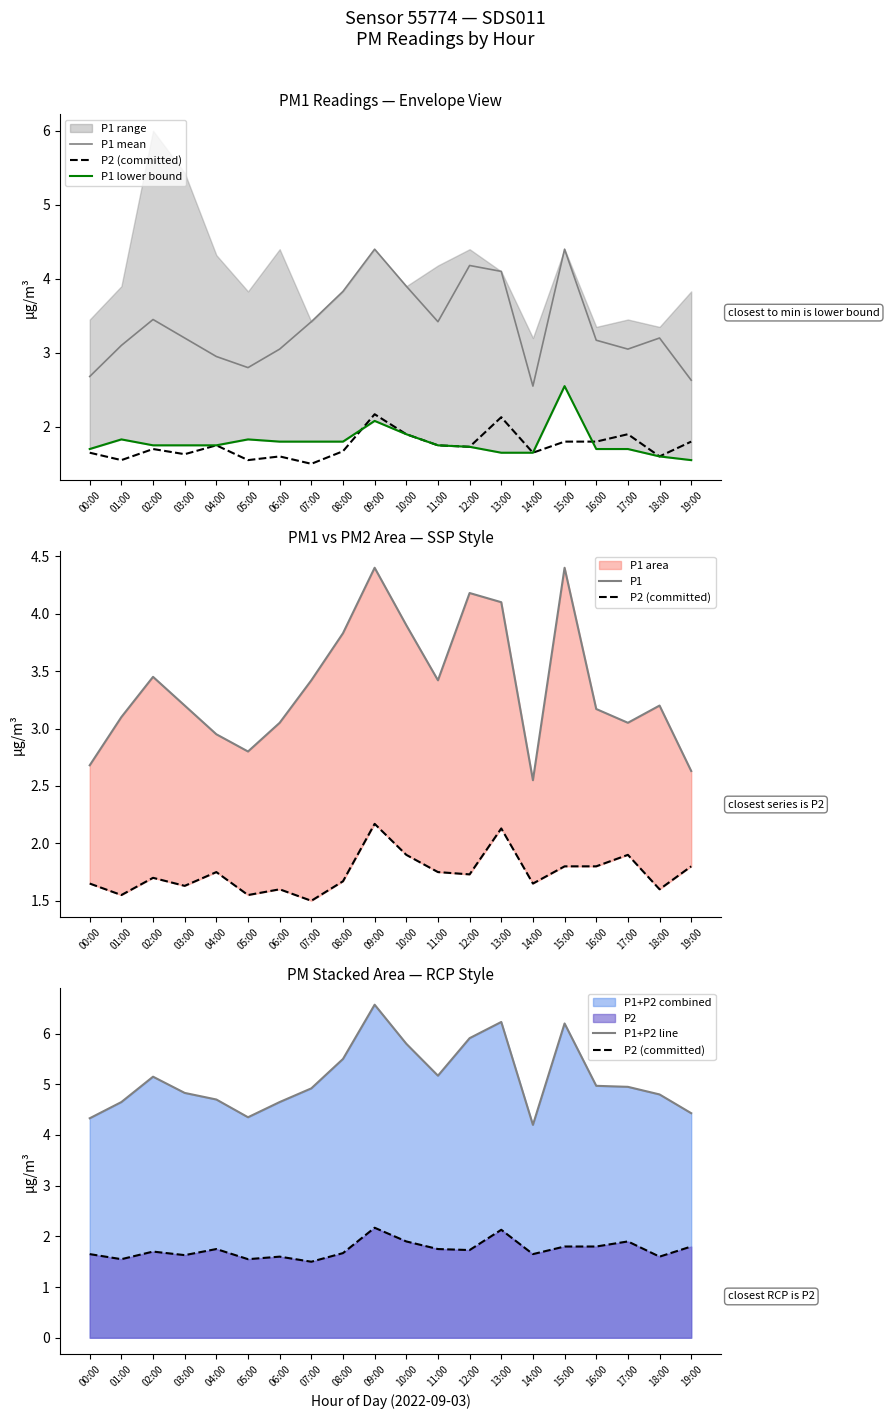

The P1 series shows 7.3 at 15:00. True or false?

False